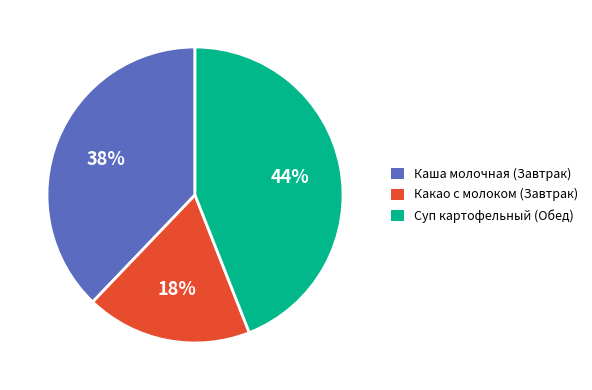

How many slices are in this pie chart?

3